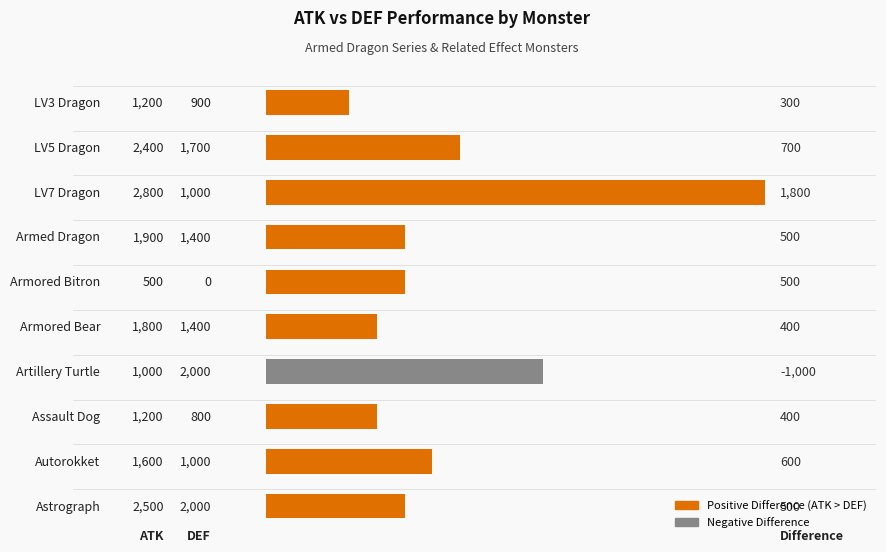

Are the bars horizontal?

Yes